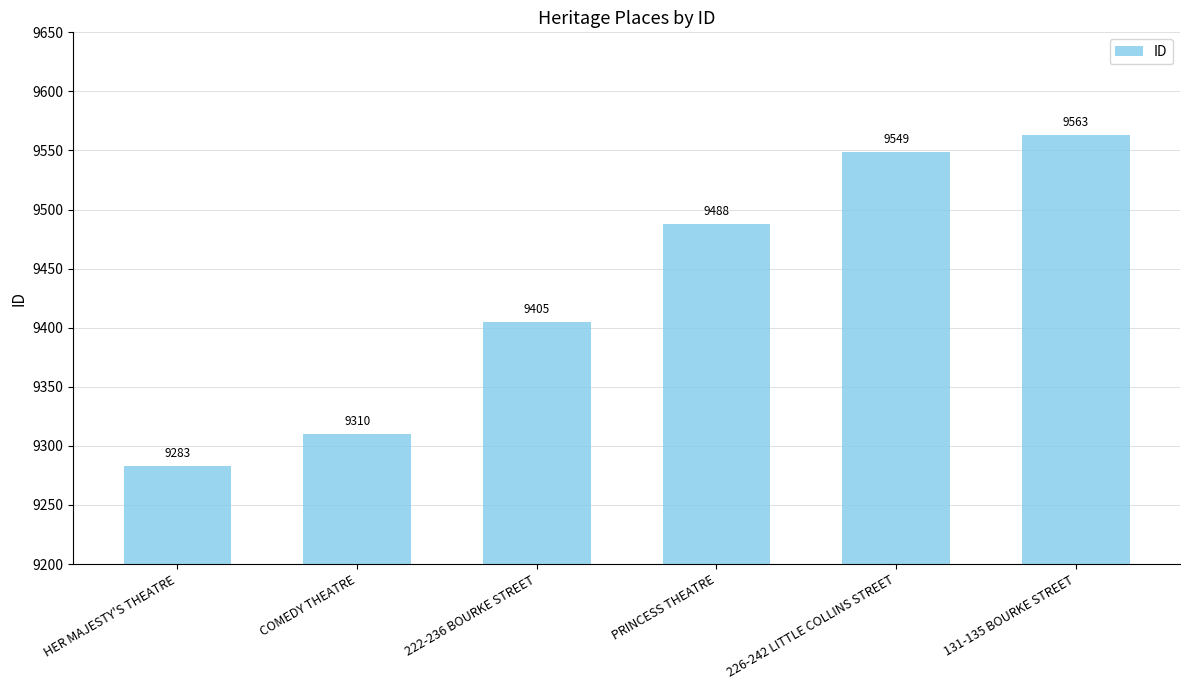

Is it true that the value at 226-242 LITTLE COLLINS STREET is 17155?

False